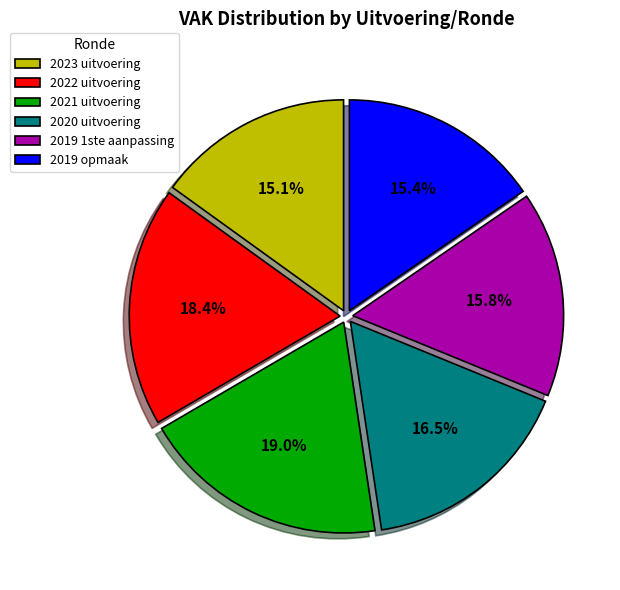

Is it true that 2021 uitvoering is 29% of the pie?

False